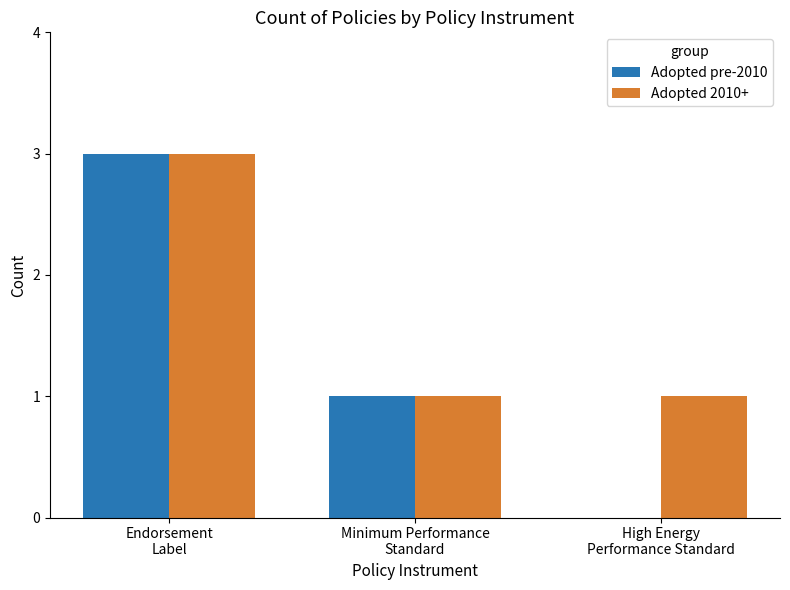

Reading left to right, extract all data points from this chart.

Adopted pre-2010: 3	1	0
Adopted 2010+: 3	1	1